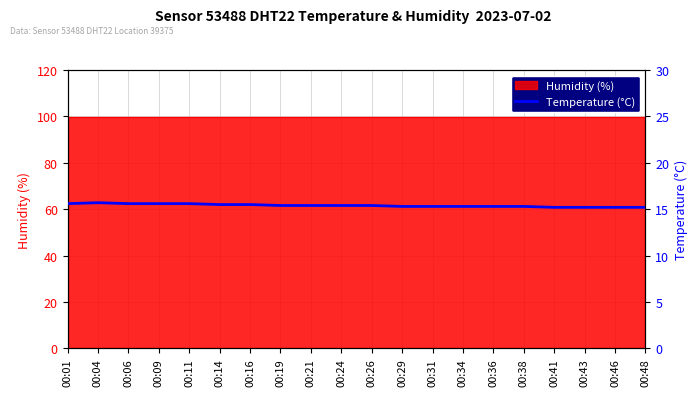

Reading left to right, what are all the values shown in this chart?

15.6	15.7	15.6	15.6	15.6	15.5	15.5	15.4	15.4	15.4	15.4	15.3	15.3	15.3	15.3	15.3	15.2	15.2	15.2	15.2